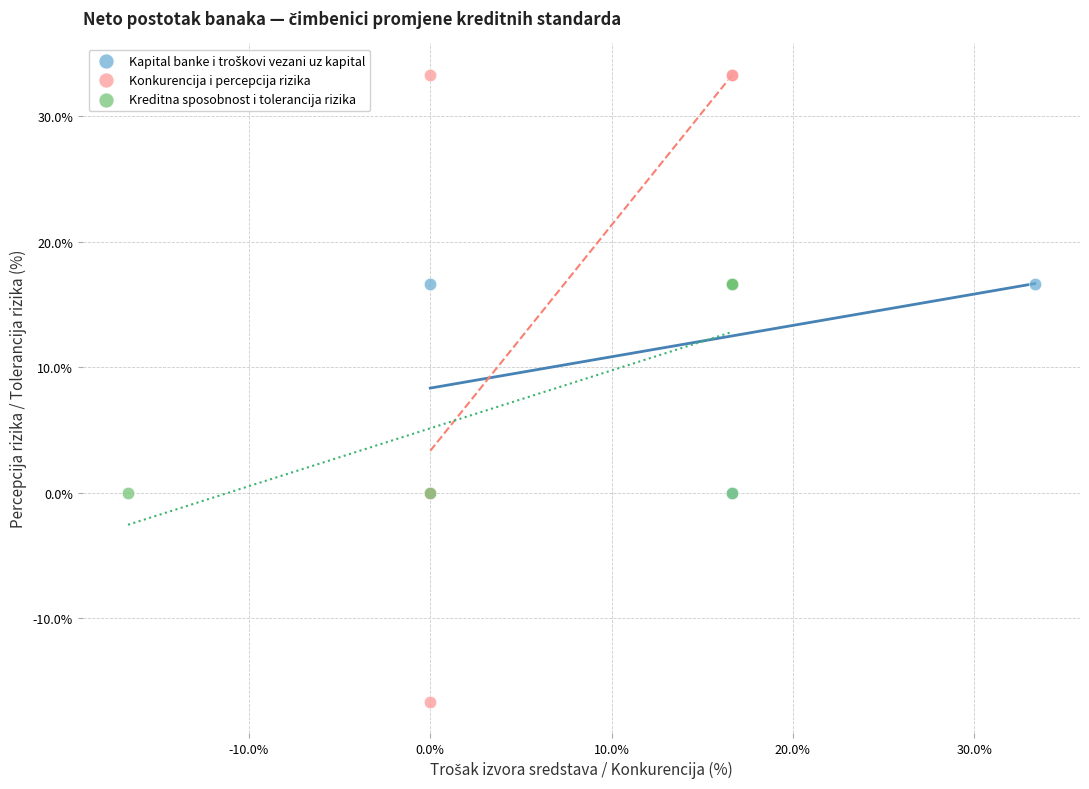

Which series reaches the minimum Y coordinate?

Konkurencija i percepcija rizika